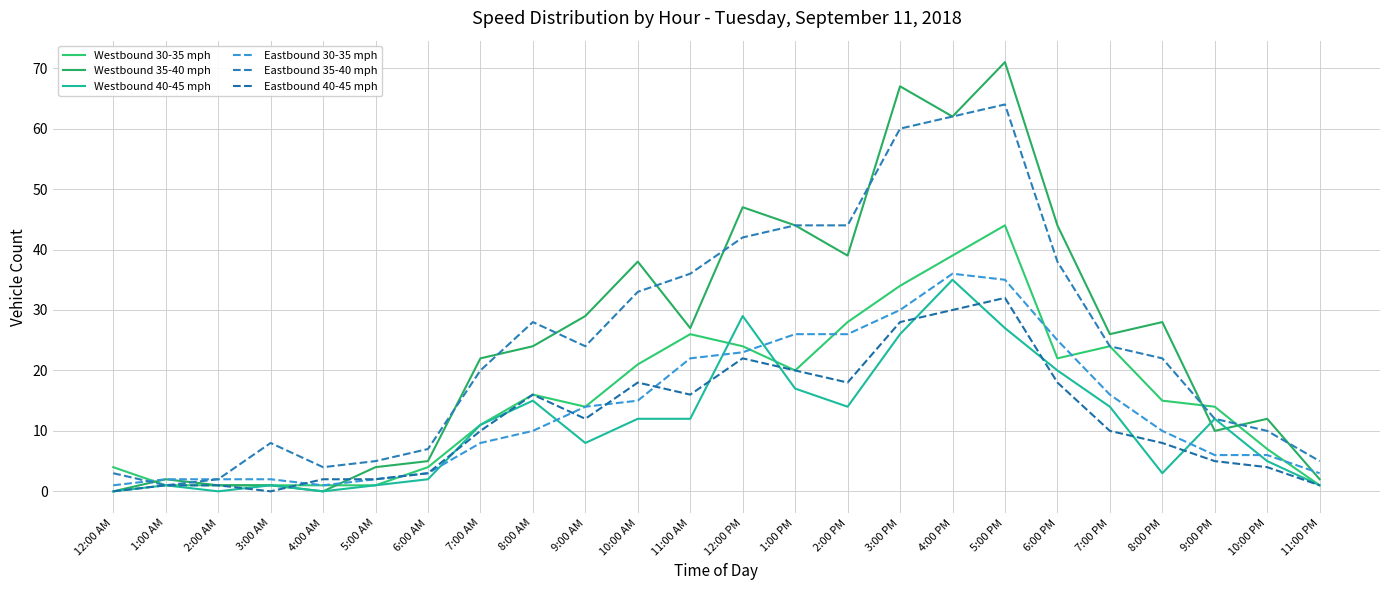

What is the difference between the Eastbound 40-45 mph values at 5:00 AM and 3:00 PM?

26